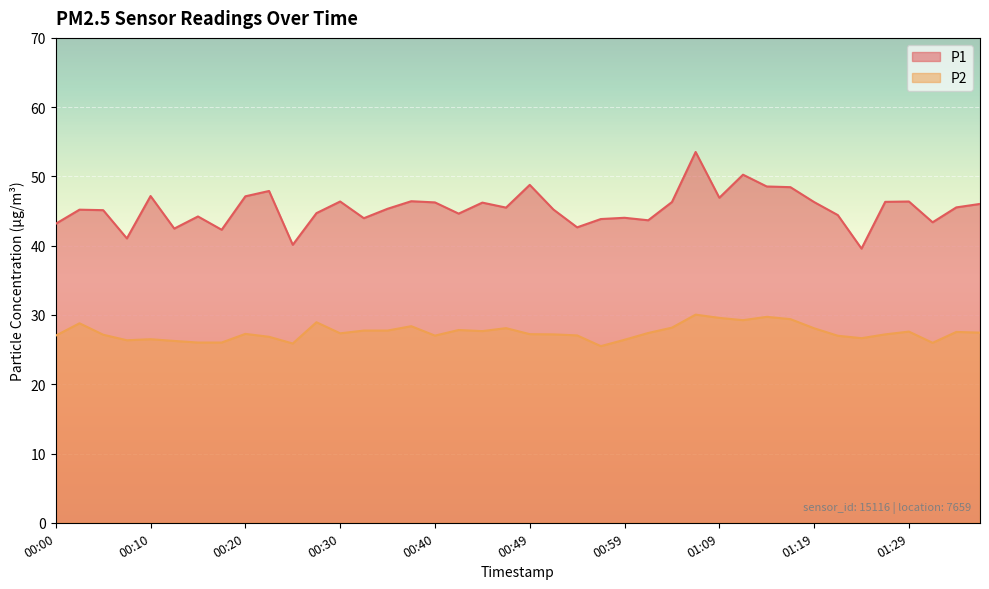

At which category does the chart reach its peak across all series?

01:07